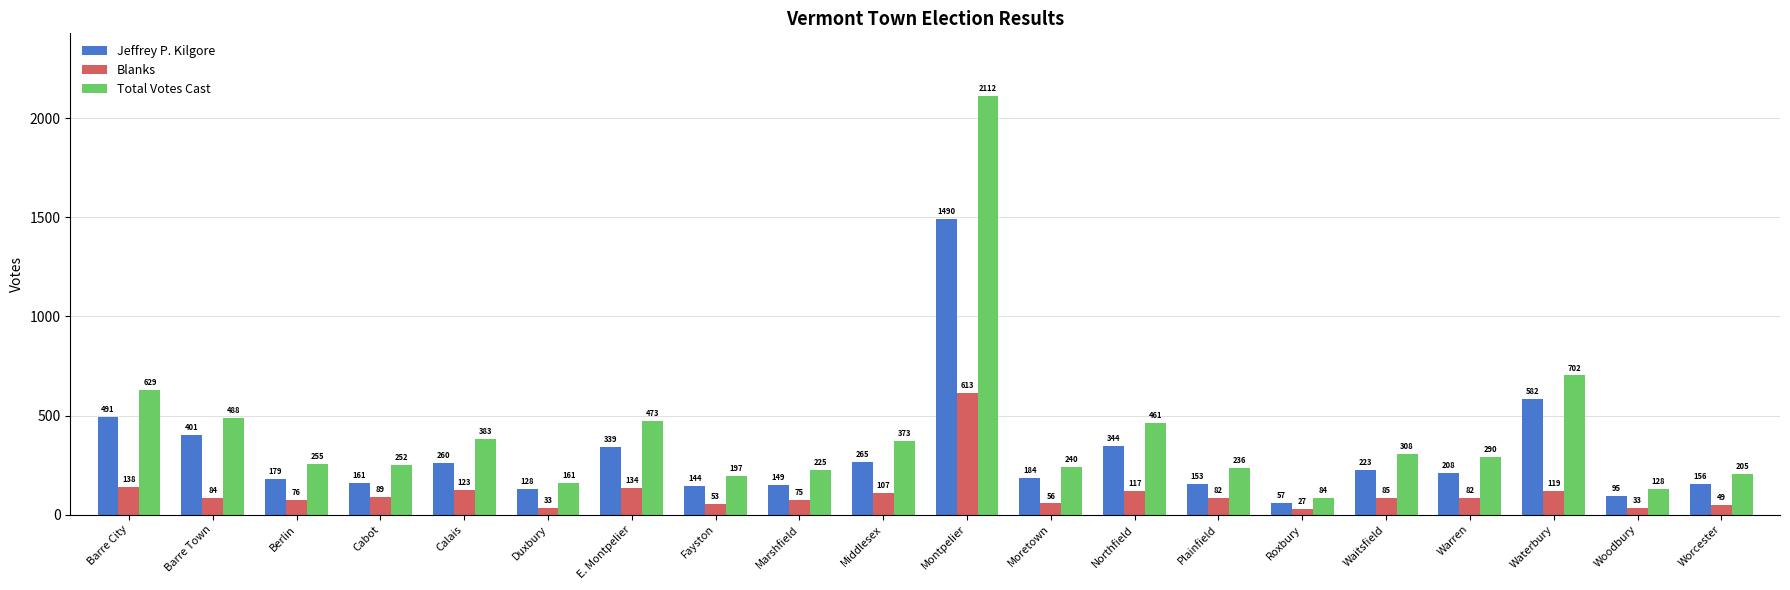

What are all the series names shown in the legend?

Jeffrey P. Kilgore, Blanks, Total Votes Cast